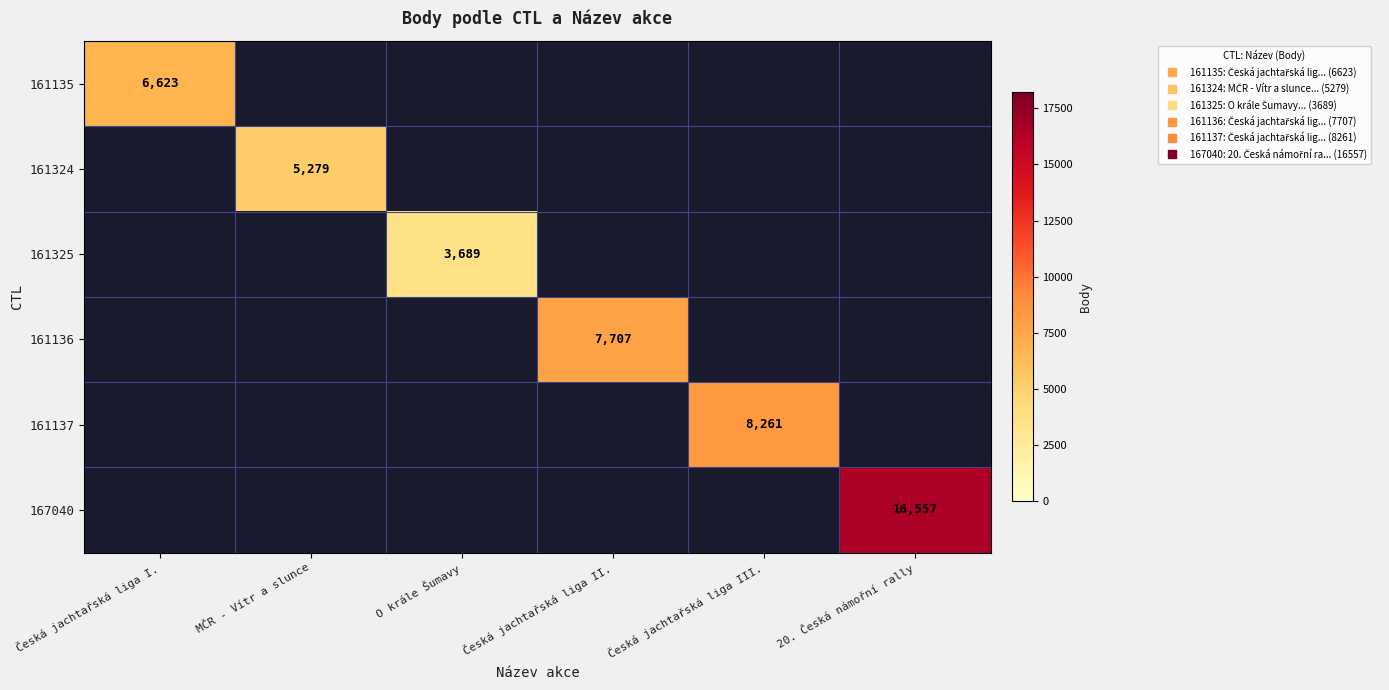

Between Česká jachtařská liga I. and Česká jachtařská liga II., which series saw the biggest shift?

161136